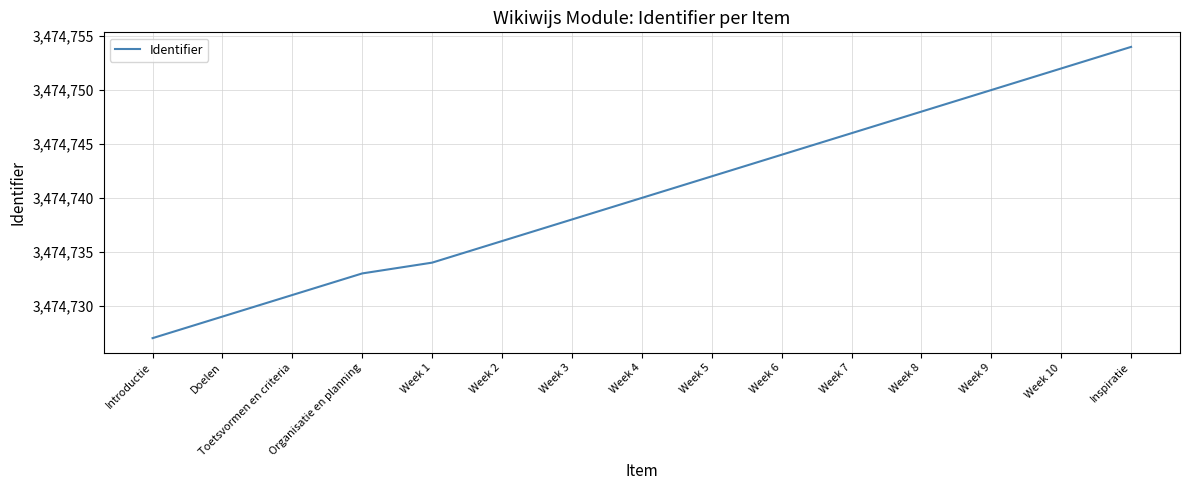

What is the greatest value displayed?

3474754